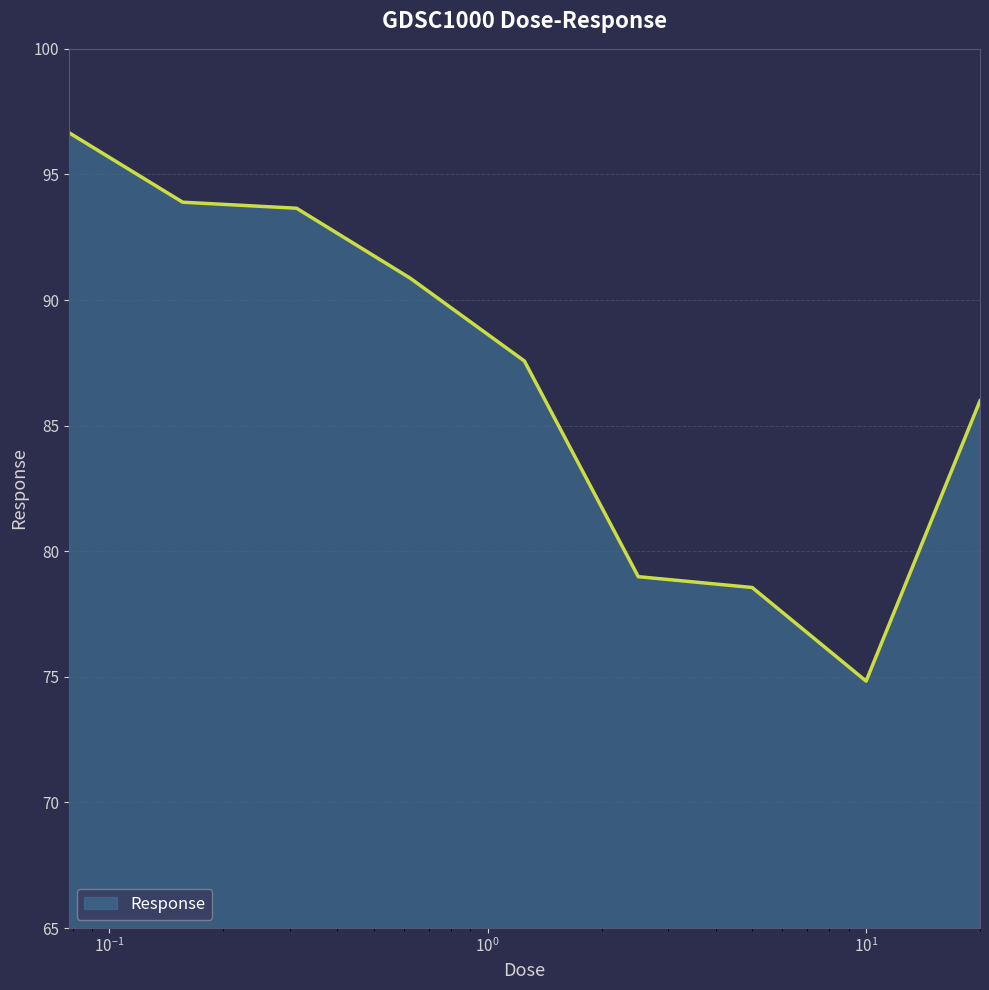

What is the smallest value displayed?

74.8